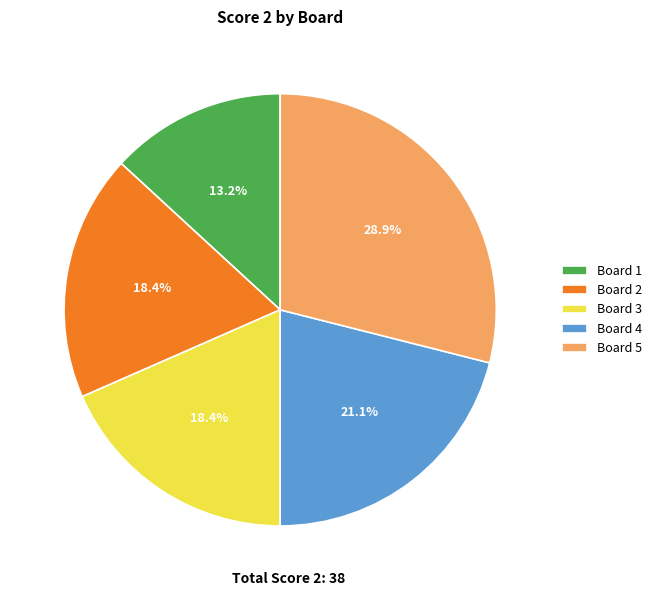

Count the number of slices in the pie.

5